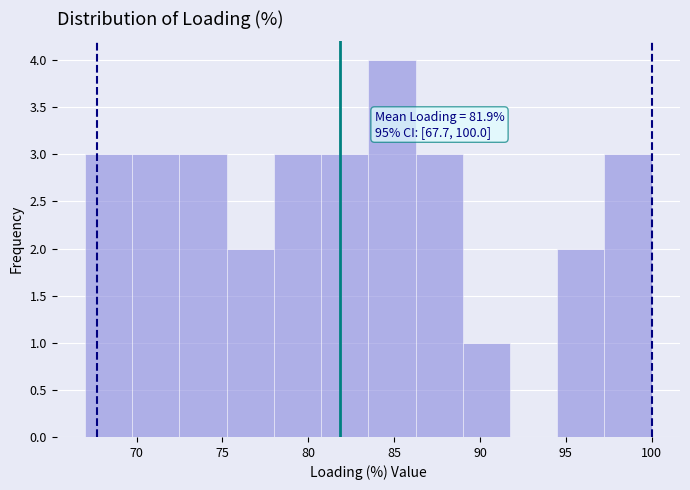

Over which range of the x-axis is the bar tallest?

83.50 to 86.25